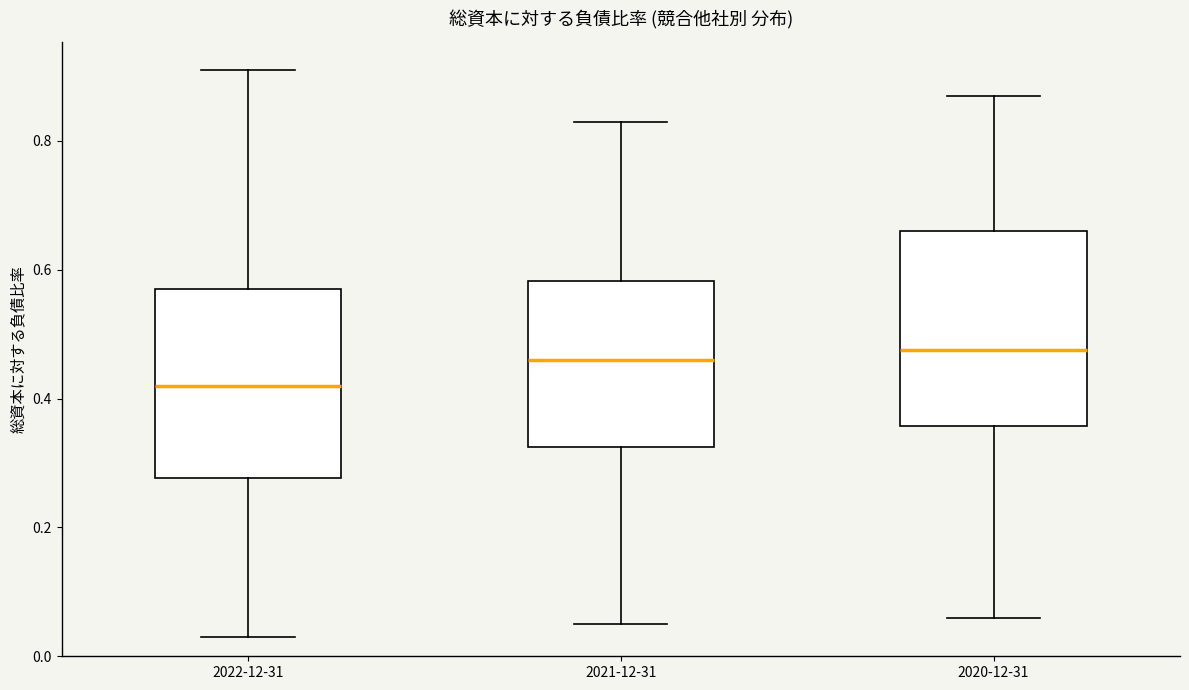

Reading left to right, transcribe this box plot: for each box, give where its median line is, the range the box spans, and where its two whiskers end, as read against the y-axis. The values are not printed on the chart, so give them approximately, as read against the axis.

2022-12-31: median 0.42, box 0.28 to 0.58, whiskers 0.04 to 0.92
2021-12-31: median 0.46, box 0.32 to 0.58, whiskers 0.06 to 0.84
2020-12-31: median 0.48, box 0.36 to 0.66, whiskers 0.06 to 0.88